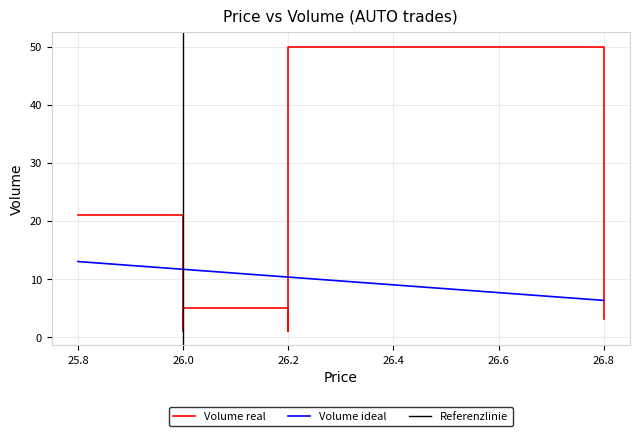

True or false: there are more than 2 points higher than both neighbors.

False